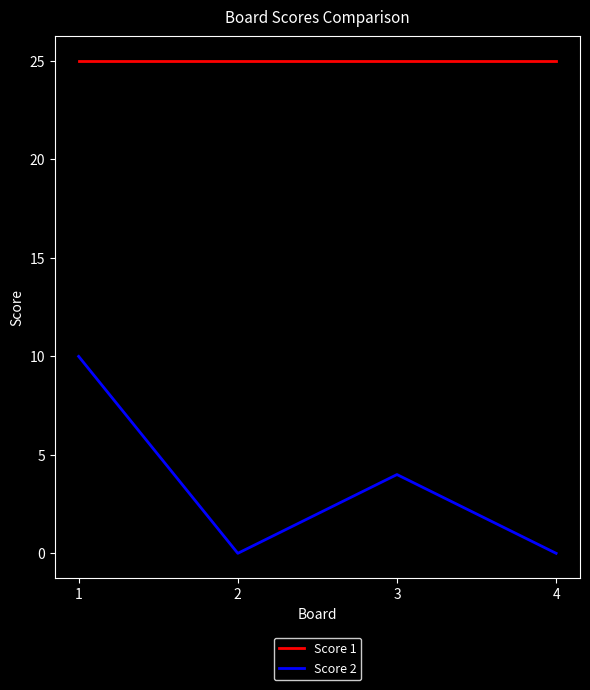

What is the difference between the Score 2 values at 3 and 2?

4